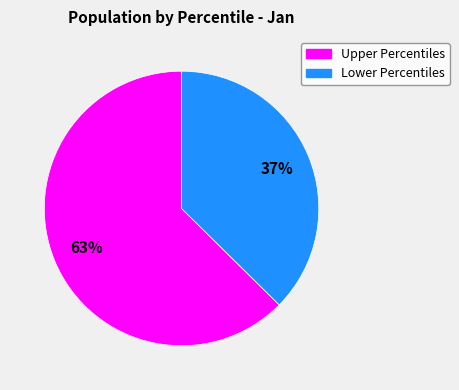

Is there a majority slice in this chart?

Yes